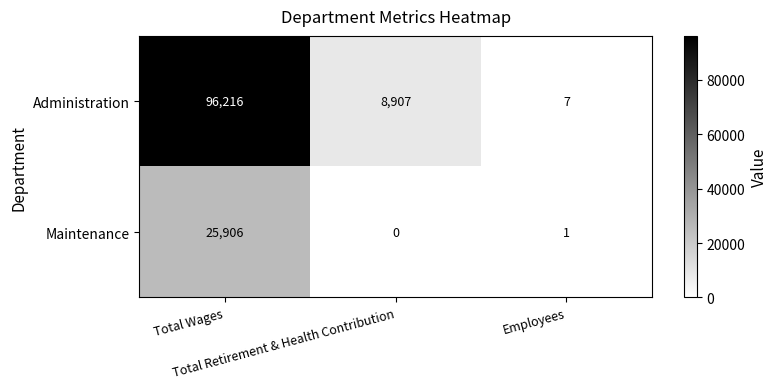

Which series changed the most between Total Retirement & Health Contribution and Employees?

Administration